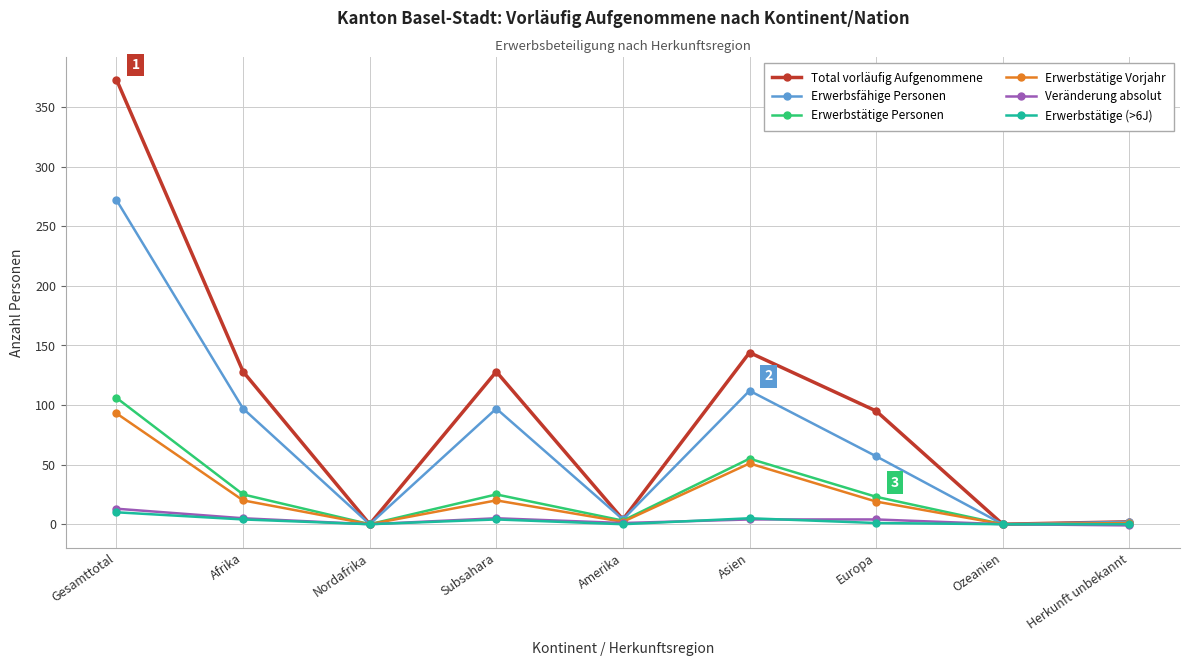

Where is Total vorläufig Aufgenommene nearest to the value 186?

Asien